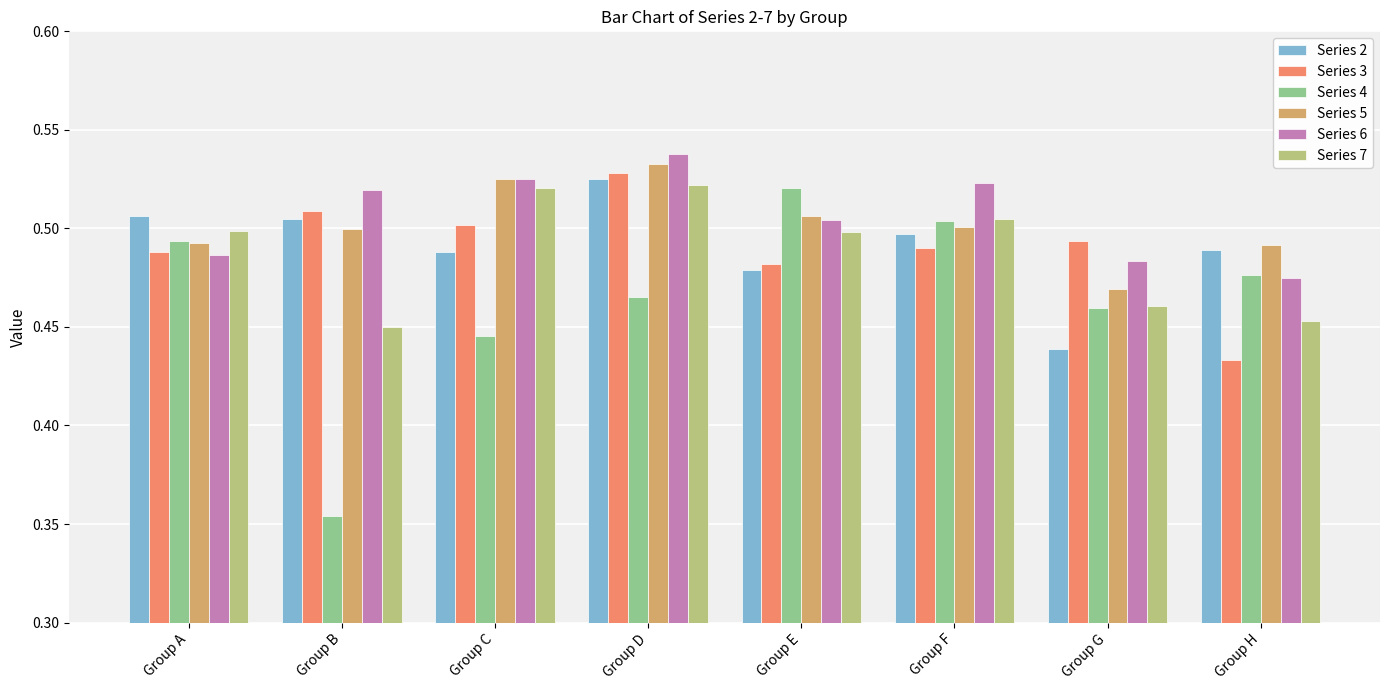

How many bars are there in each group?

6